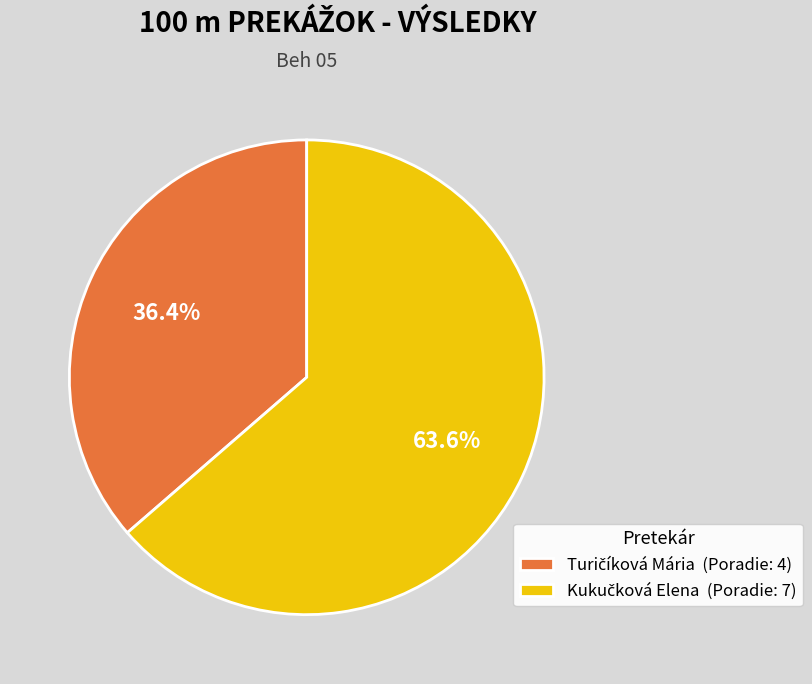

Is there any slice that represents more than half of the pie?

Yes